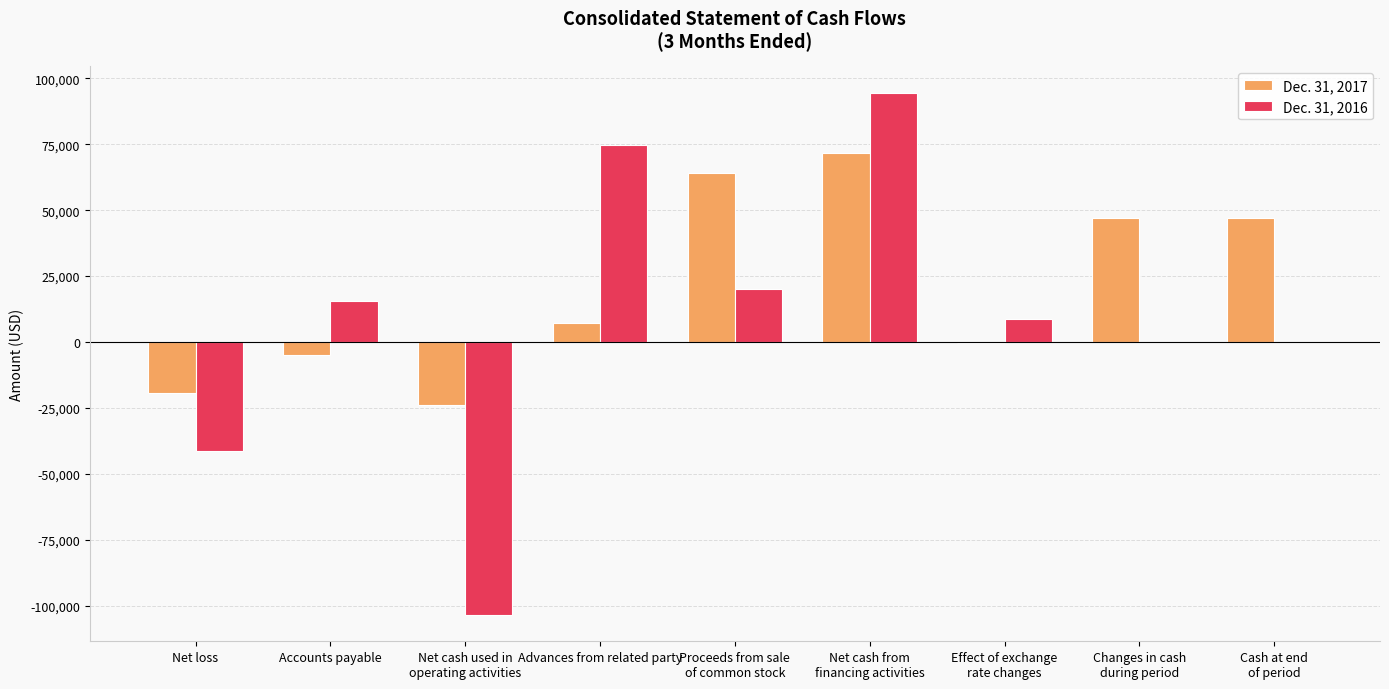

How many data points does each series have?

9